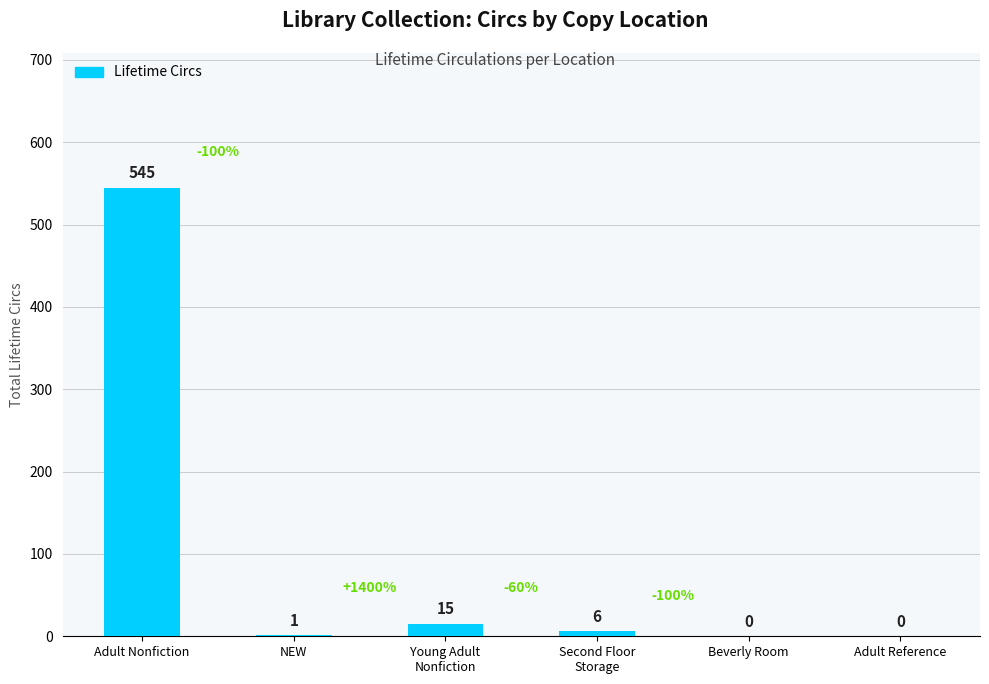

Are the bars horizontal?

No